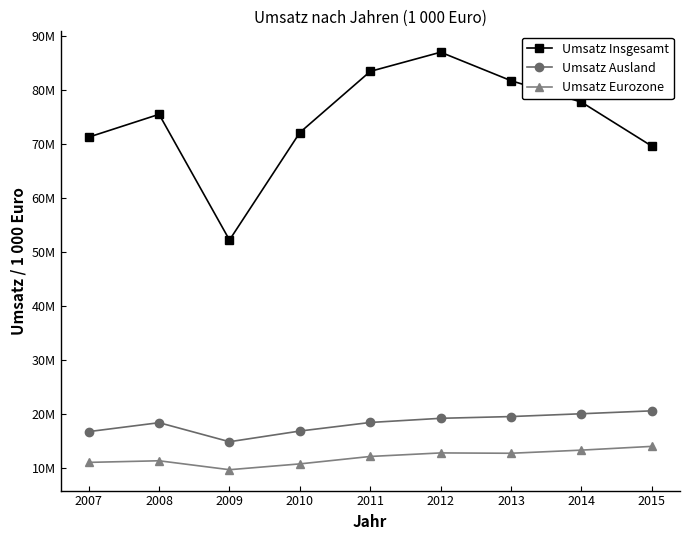

What are all the series names shown in the legend?

Umsatz Insgesamt, Umsatz Ausland, Umsatz Eurozone